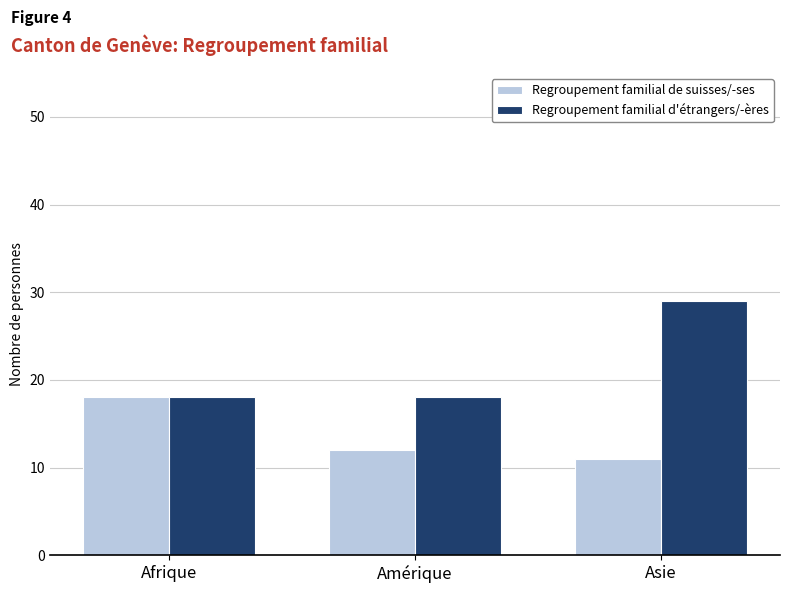

How many groups of bars are there?

3